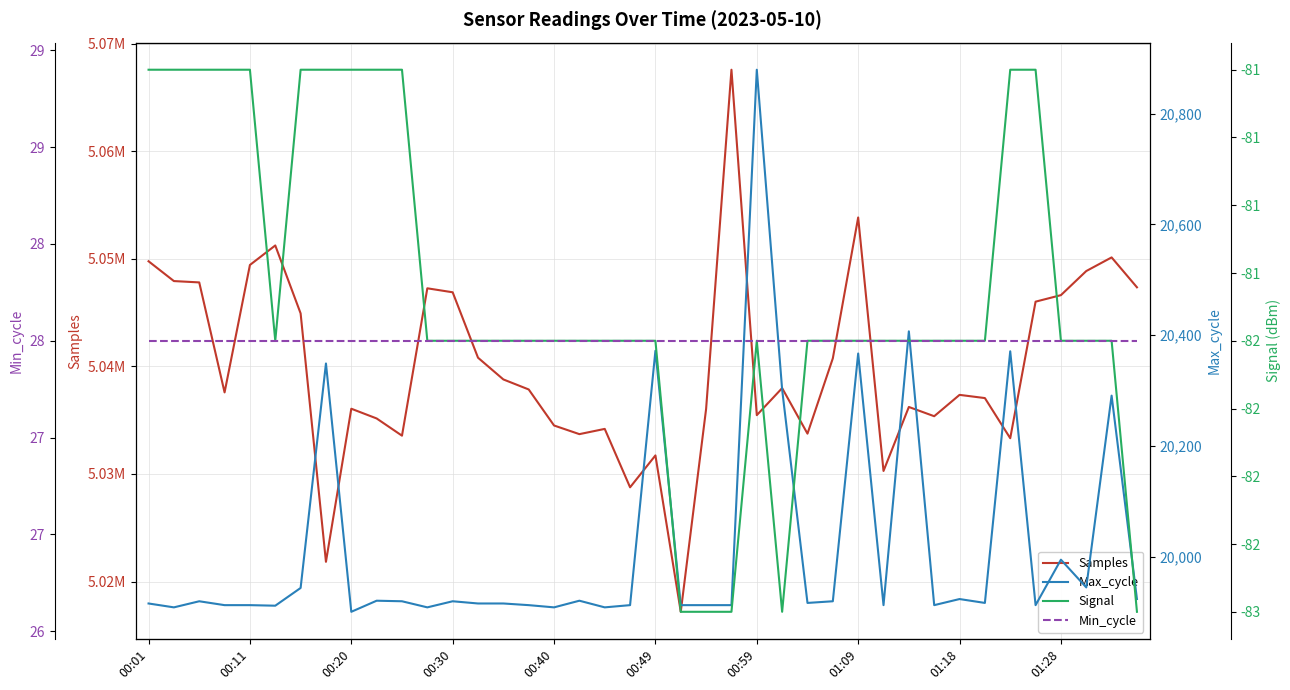

Is it true that Samples equals 5047936 at 00:11?

True